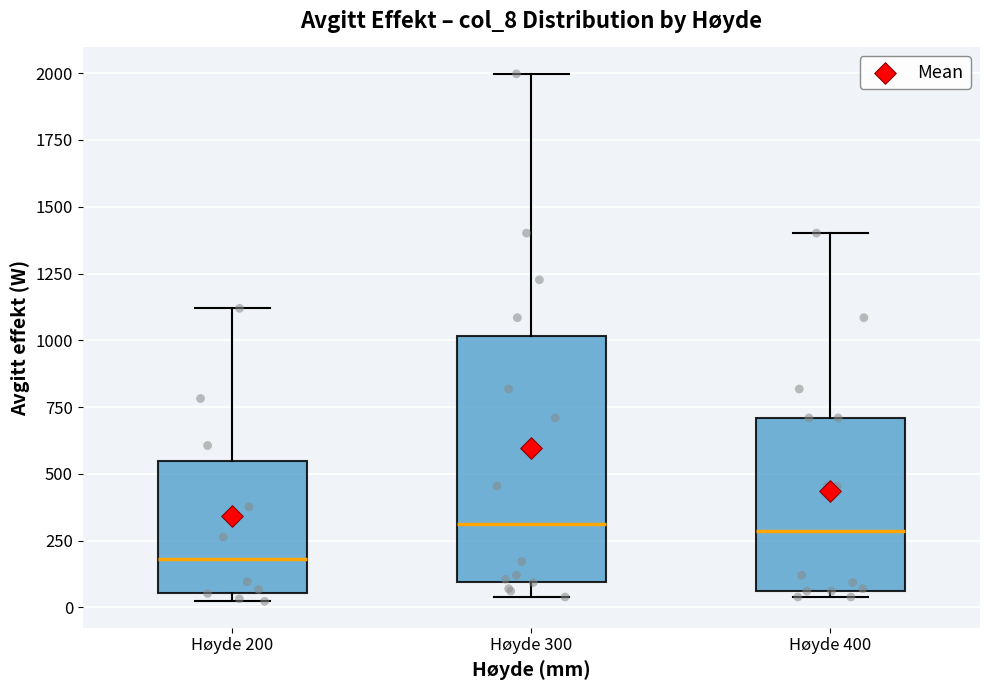

Where is the upper edge of the box for Høyde 400 on the y-axis? The values are not printed on the chart, so give them approximately, as read against the axis.

700